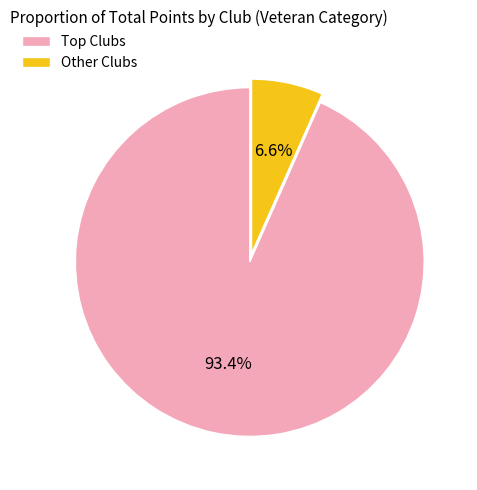

Which category has the biggest portion of the pie?

Top Clubs